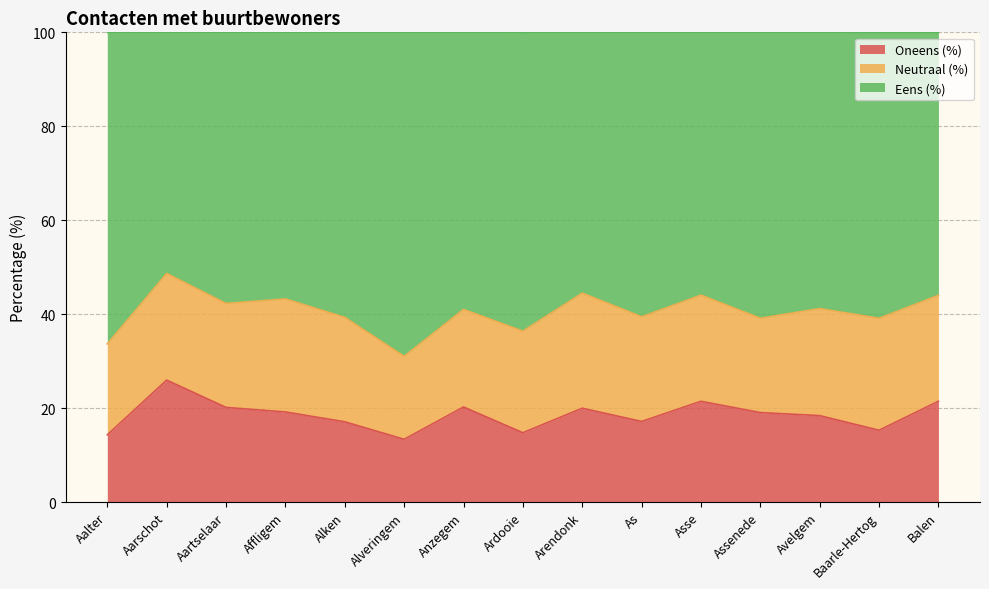

What position from the left is Alken?

5